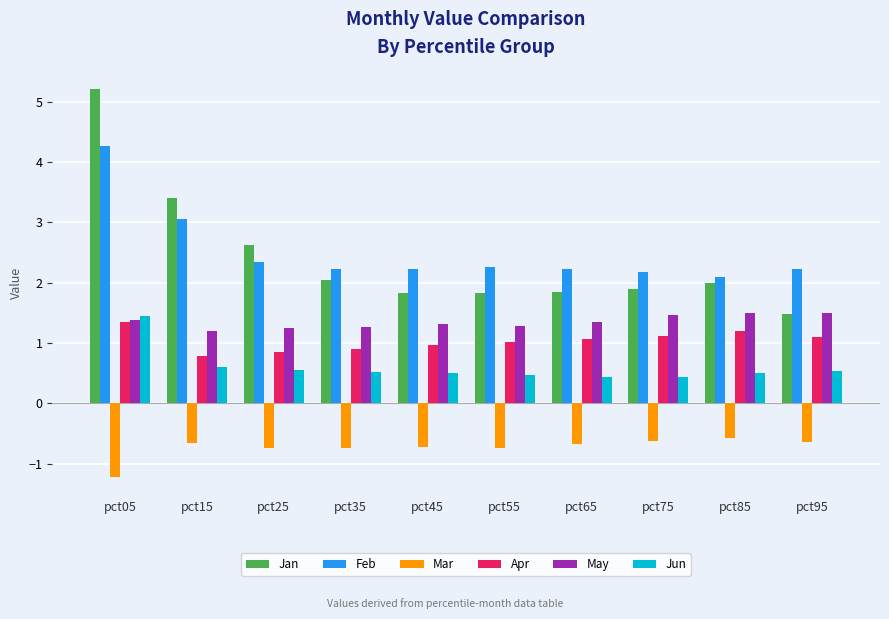

What is the difference between the highest and lowest values at pct55?

3.0